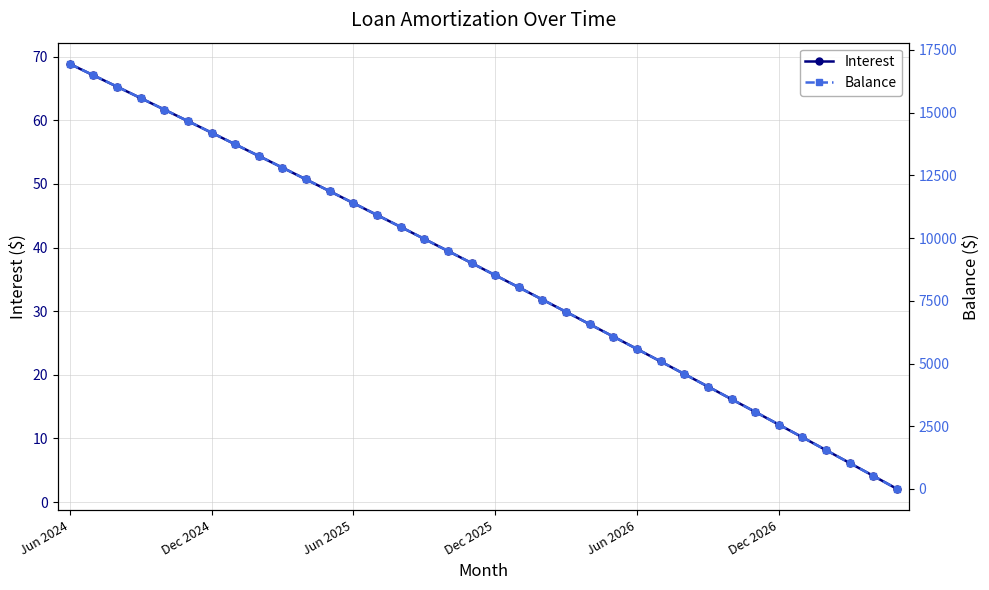

True or false: Interest has a value of 35.9 at 25.

False